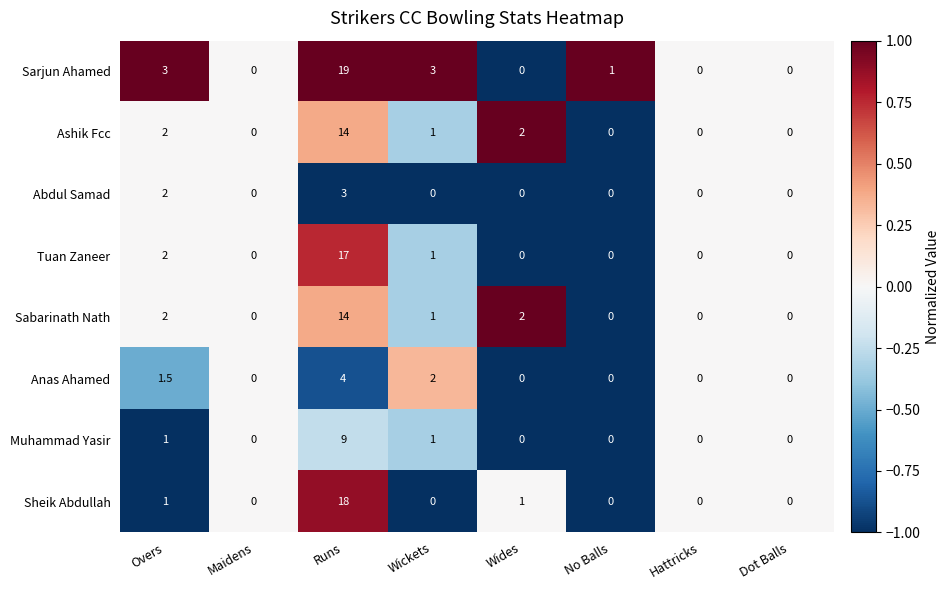

Which label corresponds to the largest value in the chart?

Runs